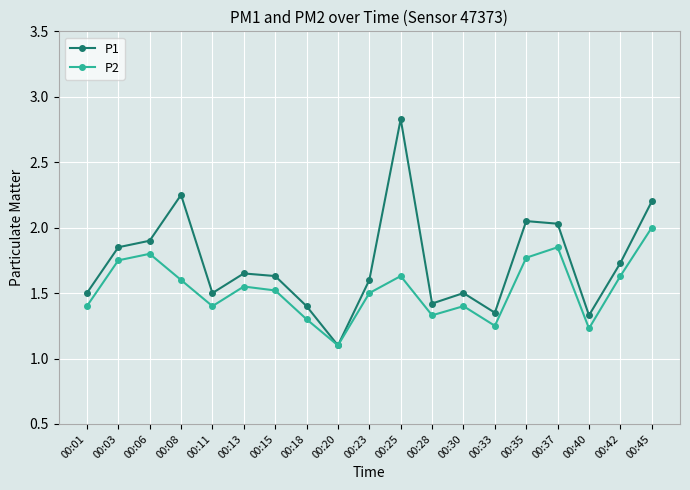

What is the lowest value of the P1 series?

1.1